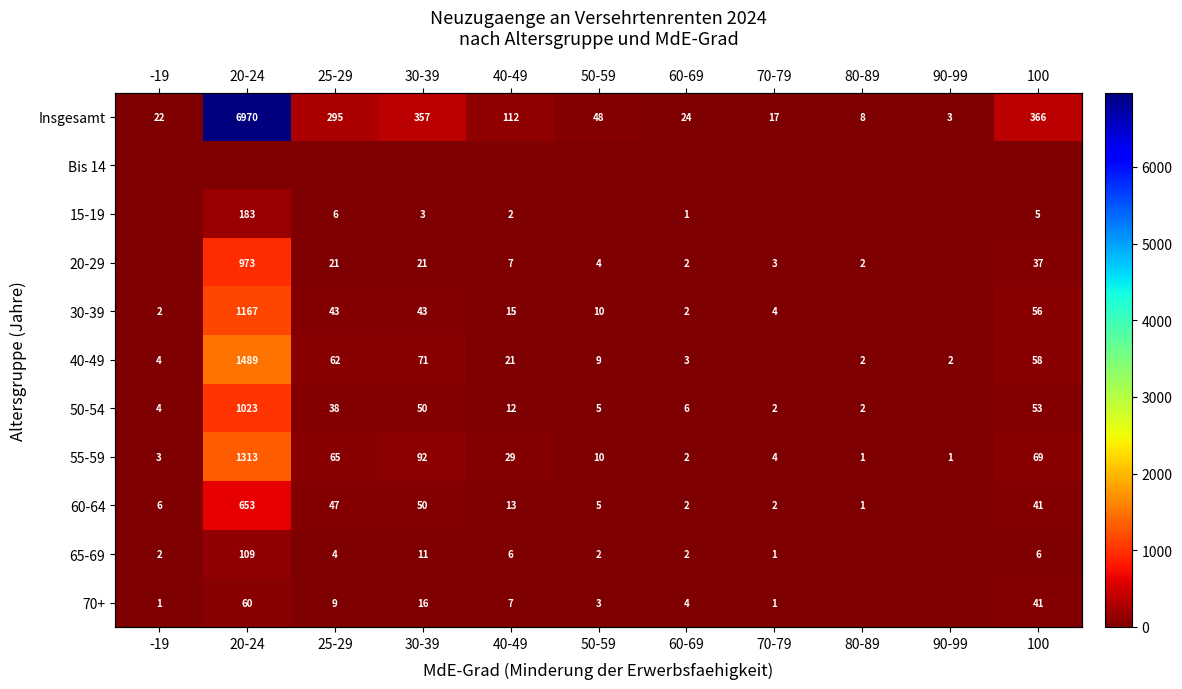

Which series changed the most between 70-79 and 100?

Insgesamt